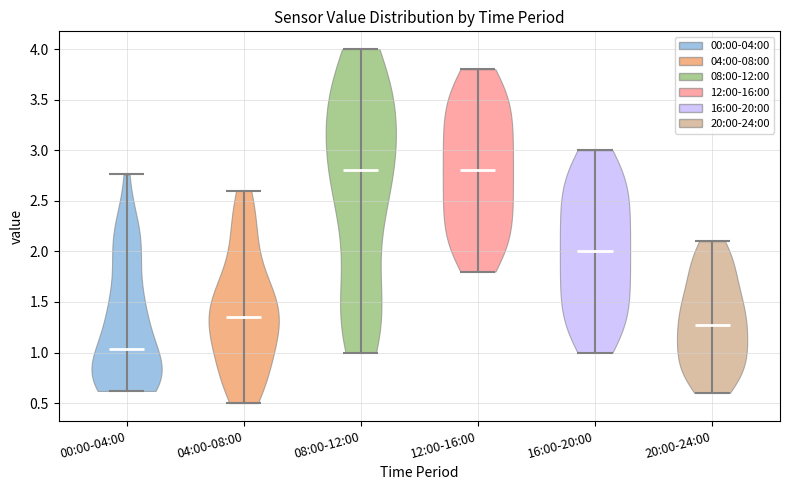

Reading left to right, read every violin against the y-axis: where its median line is, and the lowest and highest points it reaches. The values are not printed on the chart, so give them approximately, as read against the axis.

00:00-04:00: median line 1.05, lowest point 0.60, highest point 2.75
04:00-08:00: median line 1.35, lowest point 0.50, highest point 2.60
08:00-12:00: median line 2.80, lowest point 1.00, highest point 4.00
12:00-16:00: median line 2.80, lowest point 1.80, highest point 3.80
16:00-20:00: median line 2.00, lowest point 1.00, highest point 3.00
20:00-24:00: median line 1.30, lowest point 0.60, highest point 2.10